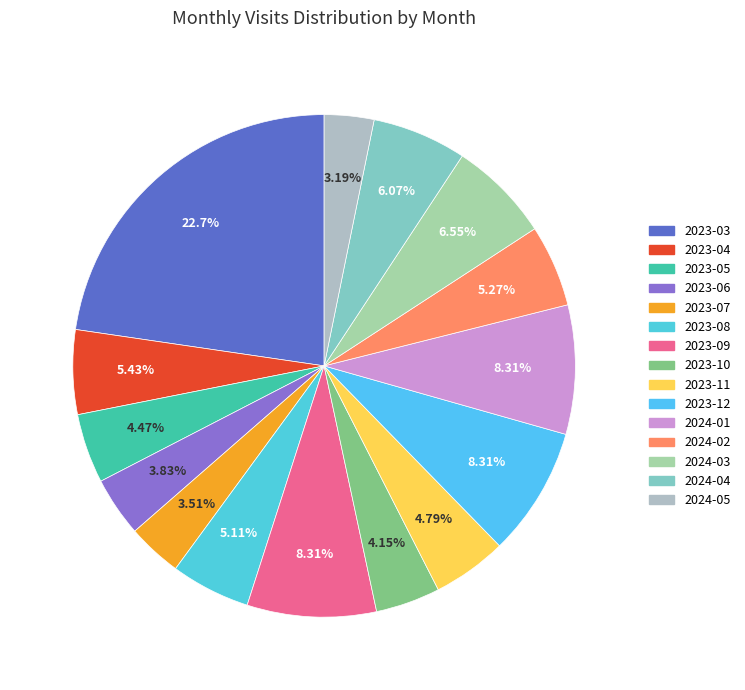

To the nearest percent, what portion does 2023-05 represent?

4%